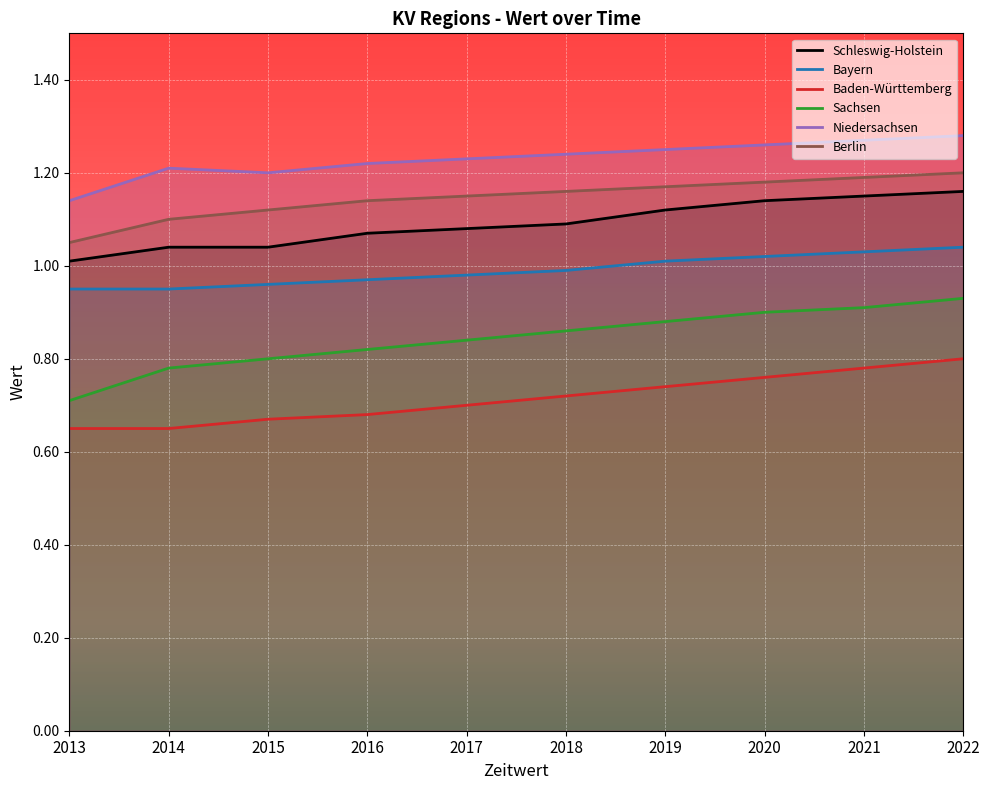

At which category is the sum across all series the highest?

2022